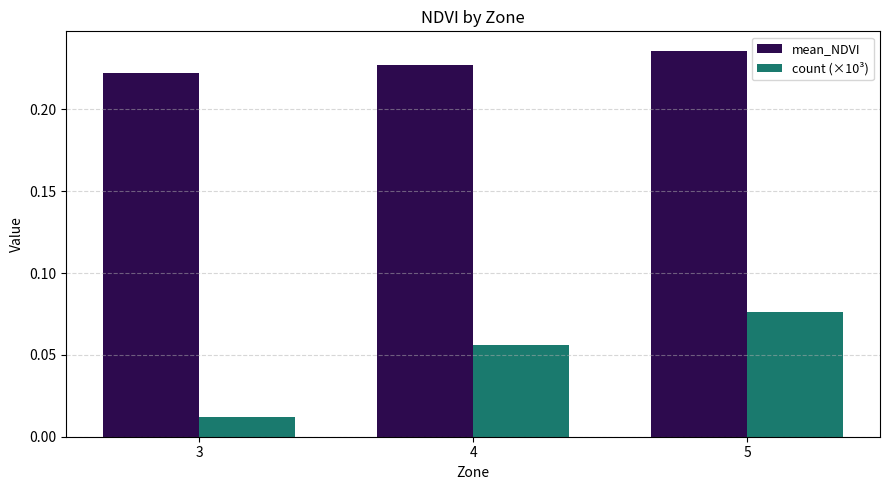

How many categories are shown in the chart?

3